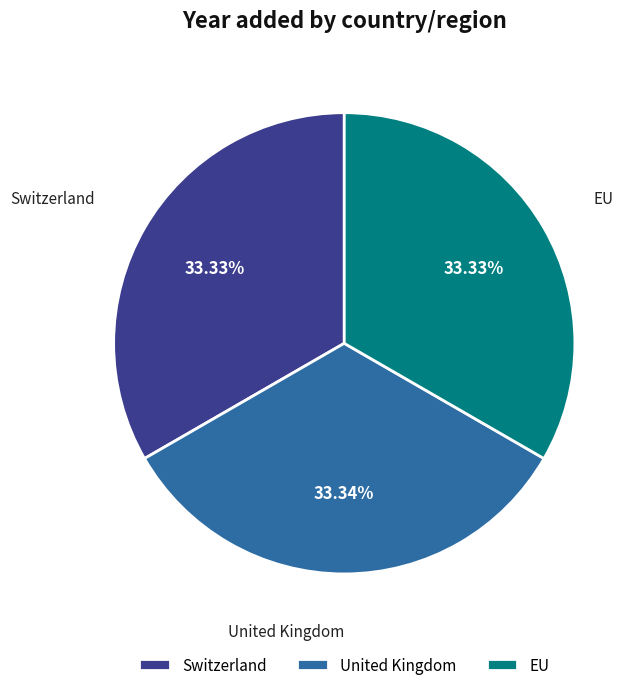

How much of the chart is everything except Switzerland?

66.7%